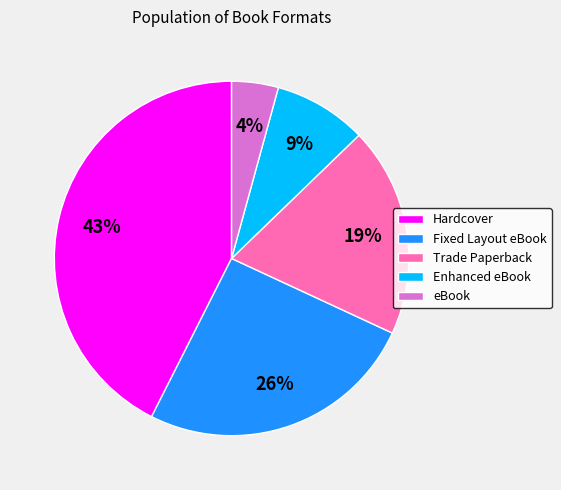

Do Hardcover and Trade Paperback together represent more than half of the pie?

Yes